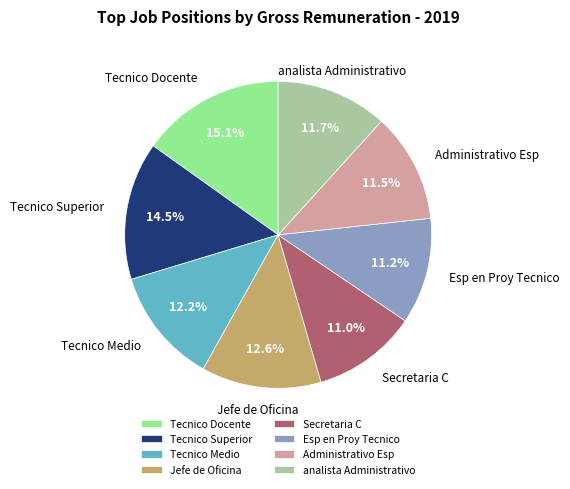

What is the largest slice in the pie chart?

Tecnico Docente